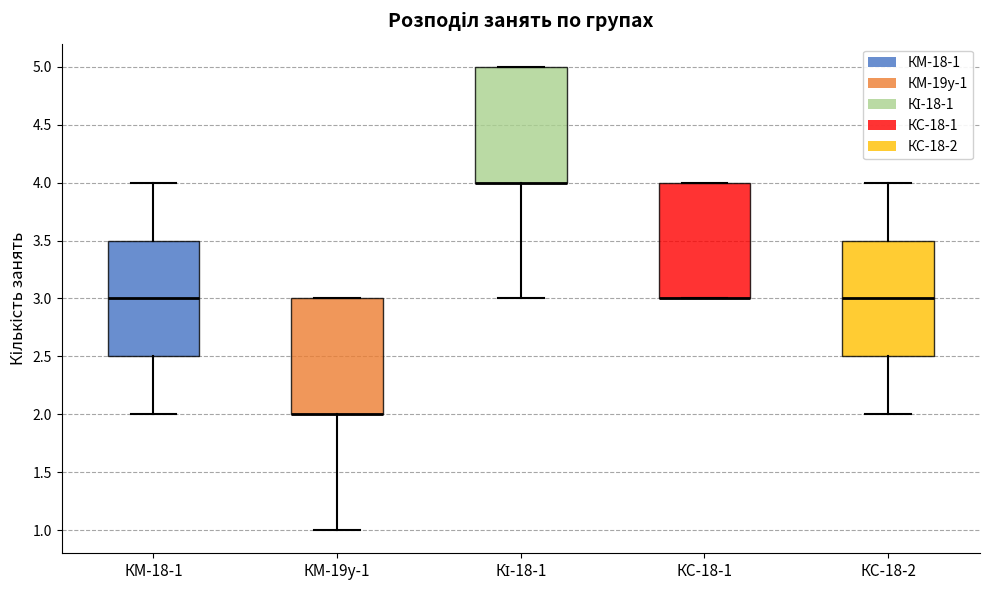

Where is the upper edge of the box for КС-18-1 on the y-axis? The values are not printed on the chart, so give them approximately, as read against the axis.

4.0